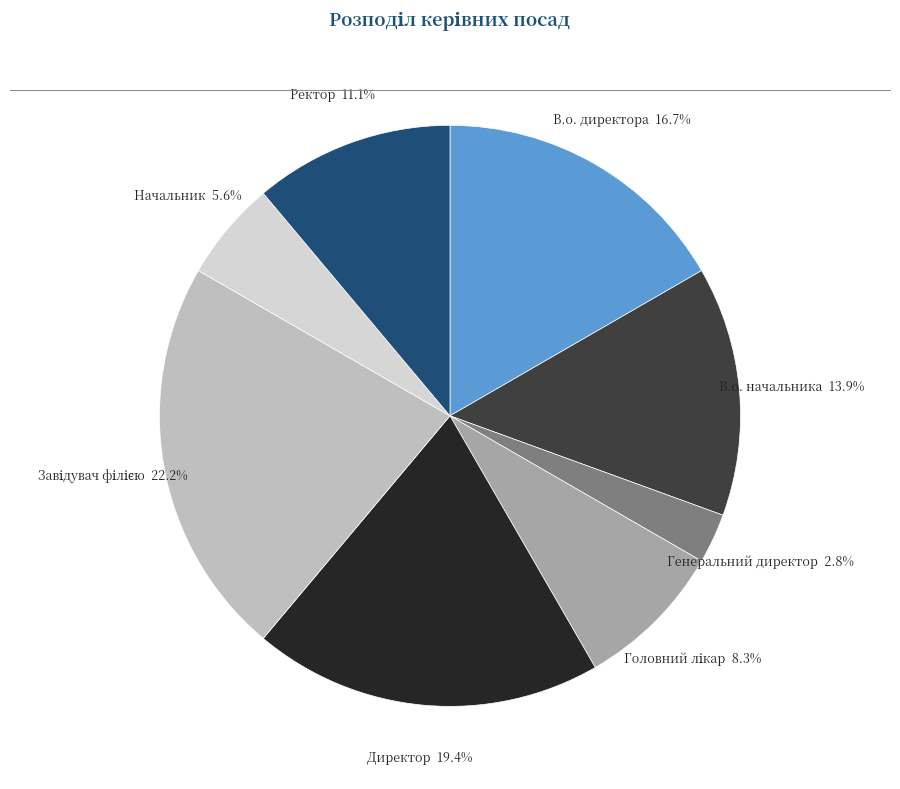

The Генеральний директор slice represents 11% of the pie. True or false?

False